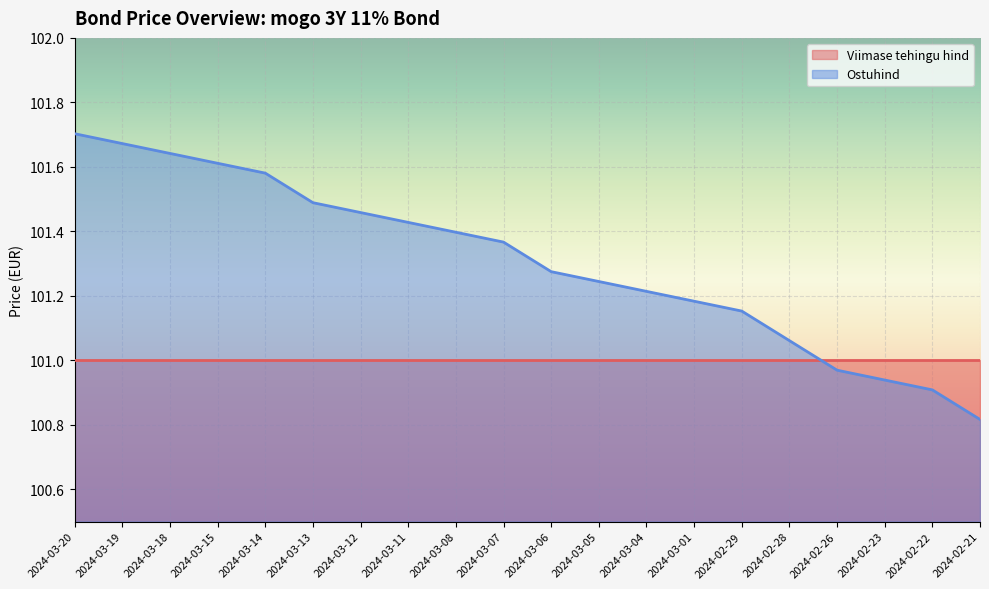

What is the difference between the maximum and minimum values?

0.9